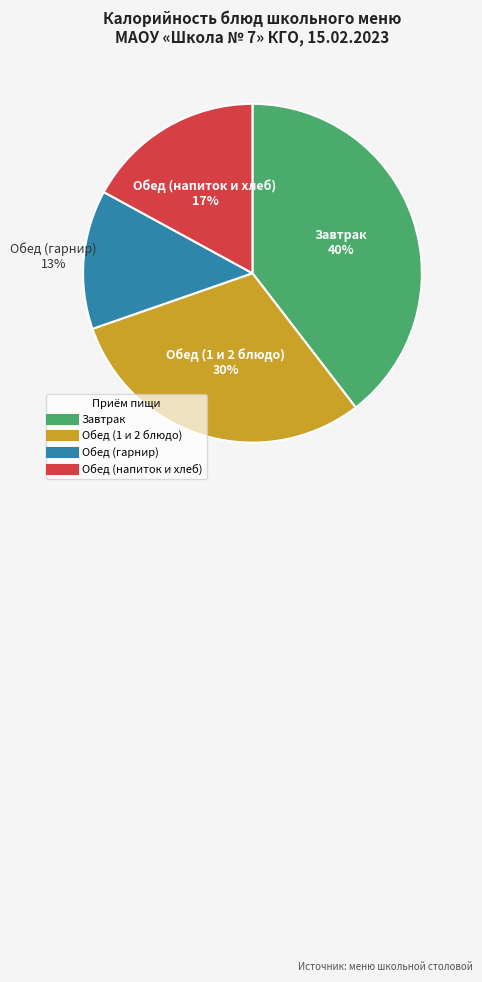

To the nearest percent, what is the average slice percentage?

25%